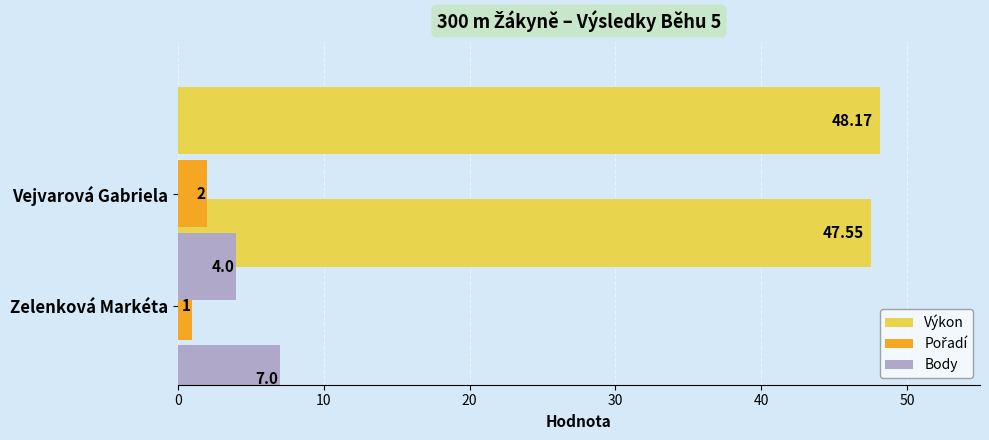

Between 0 and 10, which is larger?

10